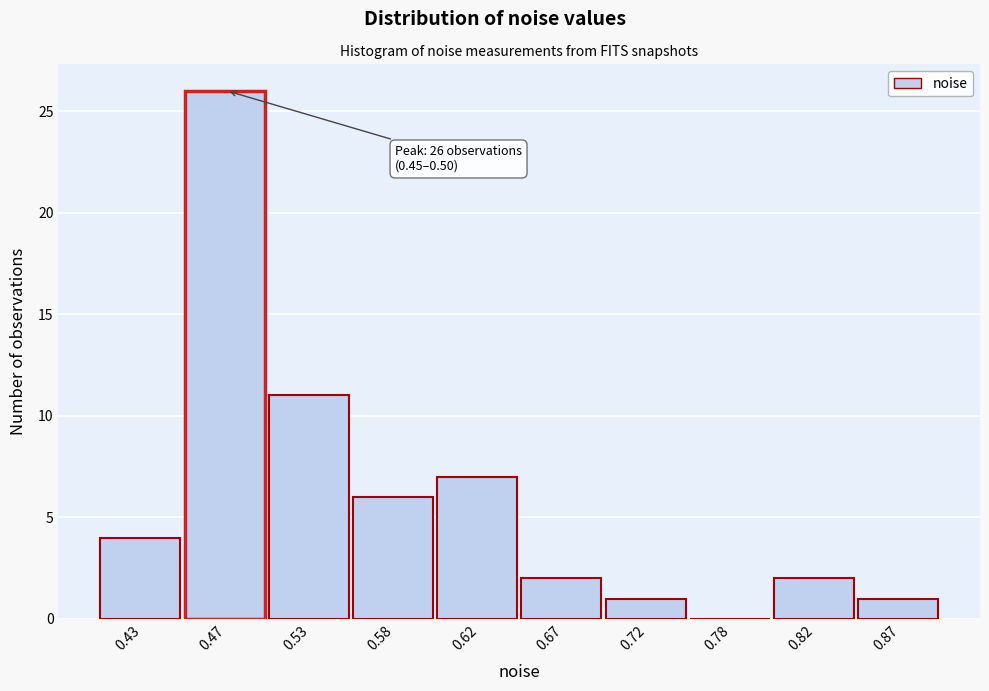

Which range on the x-axis has the tallest bar?

0.45 to 0.50